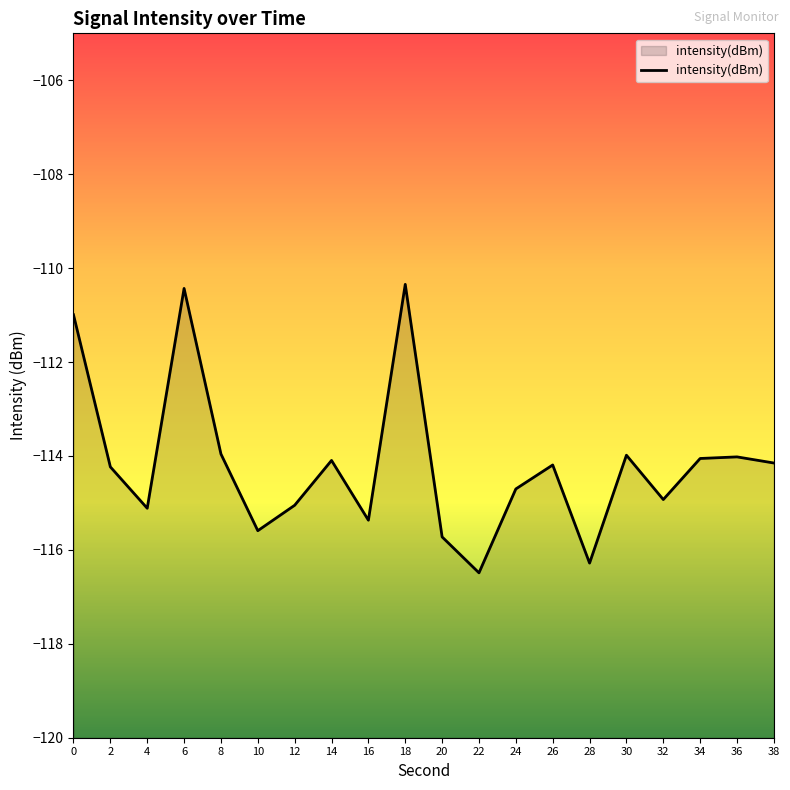

True or false: the data has more than 0 interior local peaks.

True